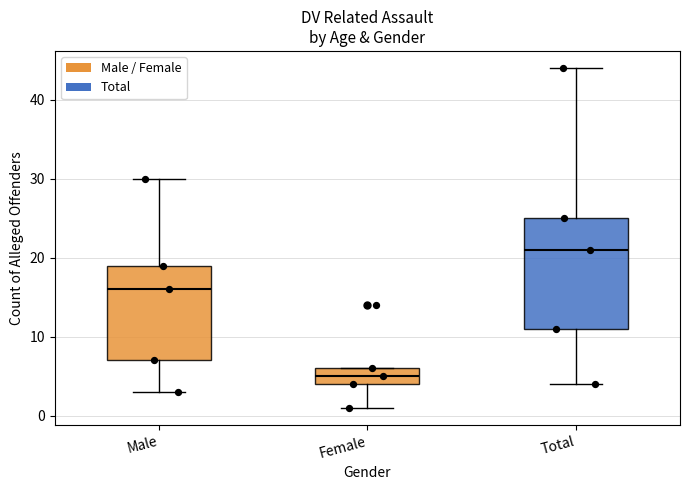

Where does the median line of the box for Female sit on the y-axis? The values are not printed on the chart, so give them approximately, as read against the axis.

5